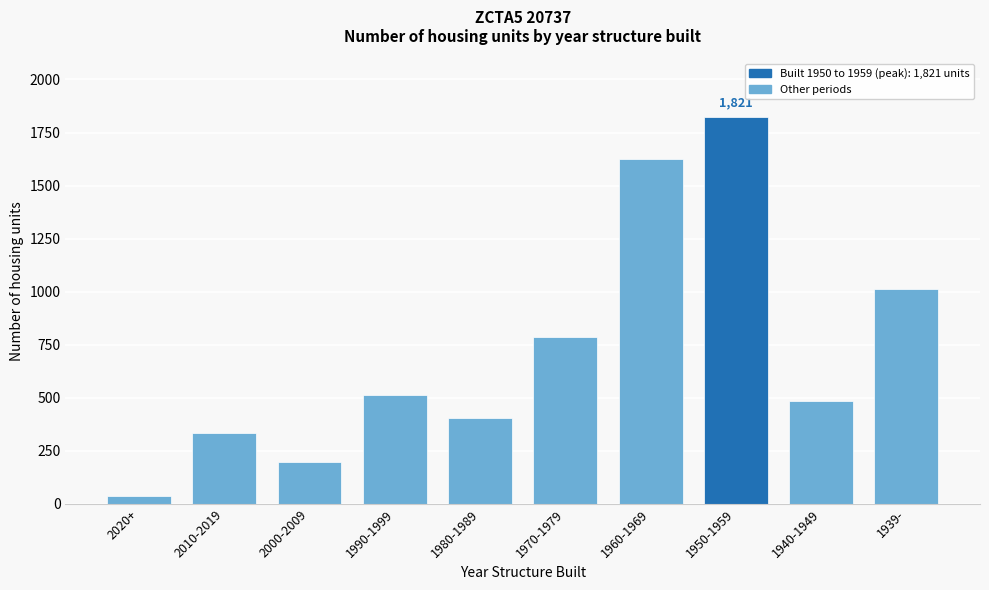

Reading left to right, what are all the values shown in this chart?

2020+=38	2010-2019=335	2000-2009=198	1990-1999=513	1980-1989=403	1970-1979=785	1960-1969=1626	1950-1959=1821	1940-1949=485	1939-=1014